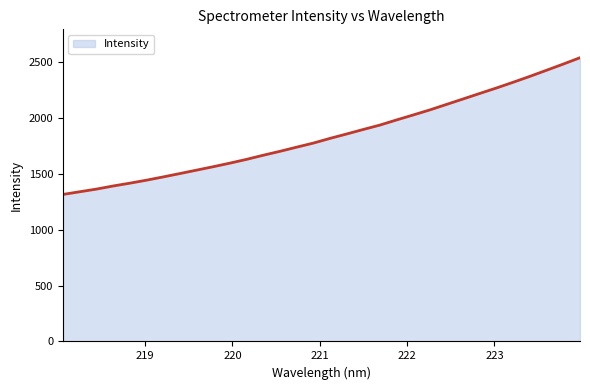

What is the difference between the maximum and minimum values?

1223.0